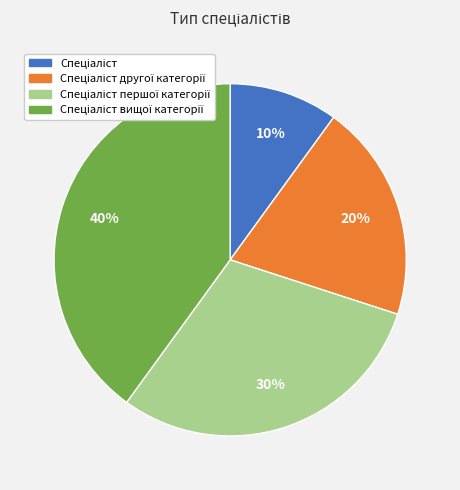

Does any single category account for the majority?

No